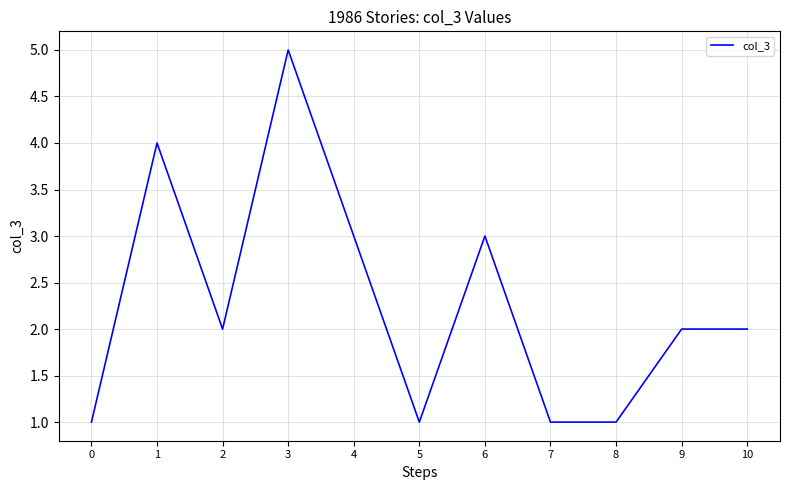

At which category does the data reach its first local valley?

2